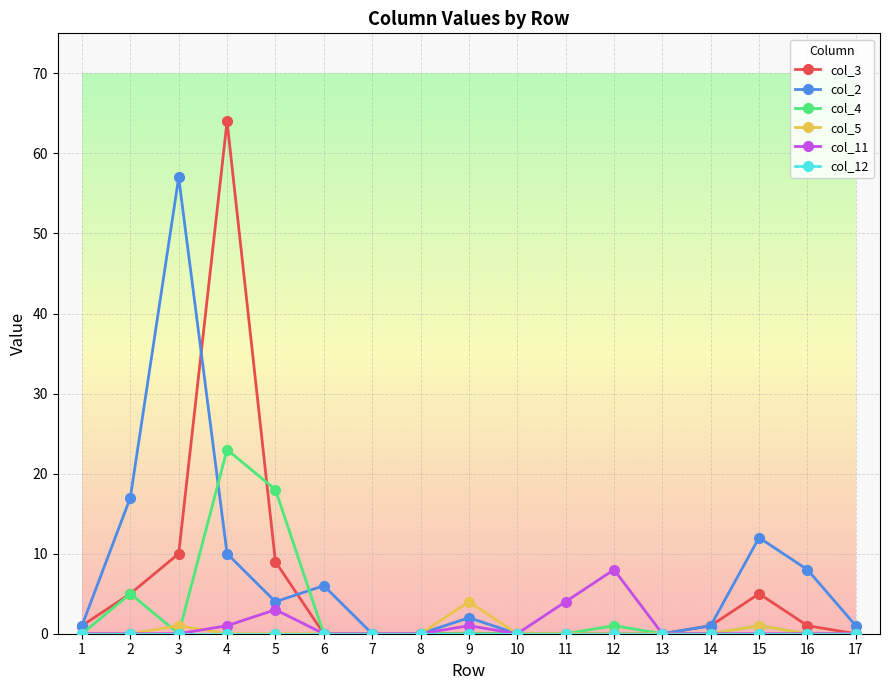

True or false: col_2 has more than 0 interior local peaks.

True